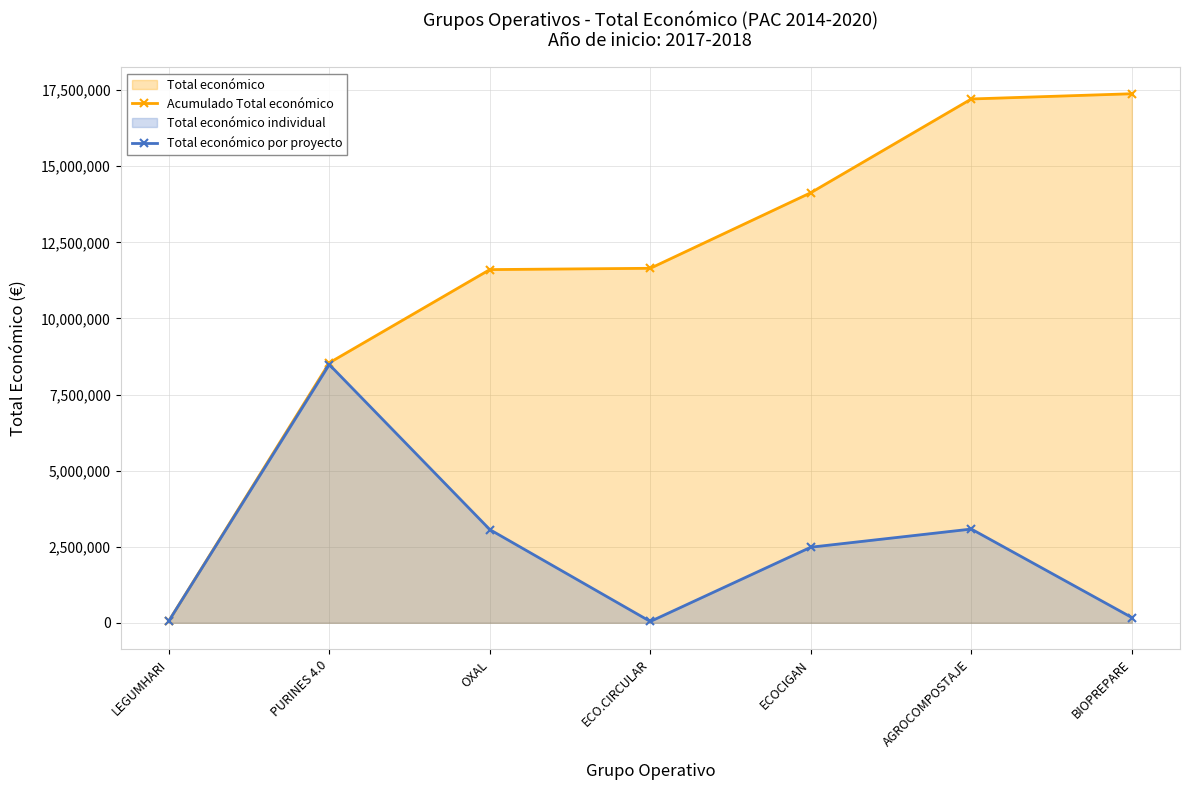

What is the difference between the highest and lowest values at BIOPREPARE?

17211762